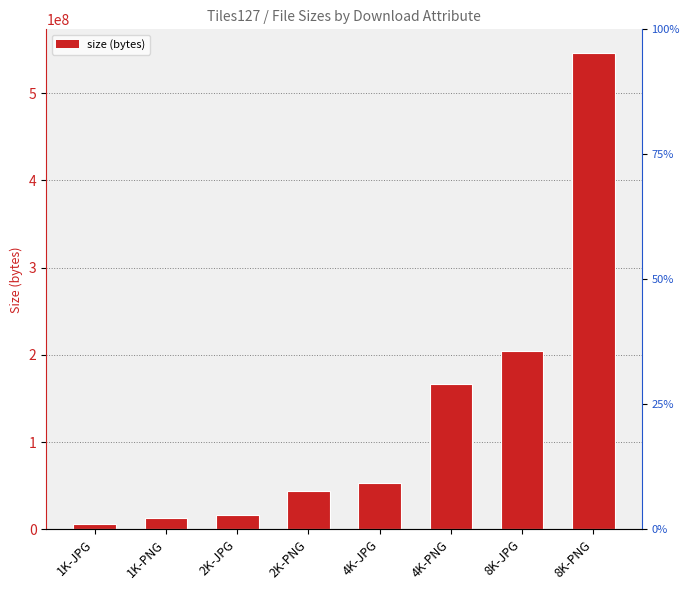

What is the sum of the values at 4K-JPG and 1K-PNG?

65666917